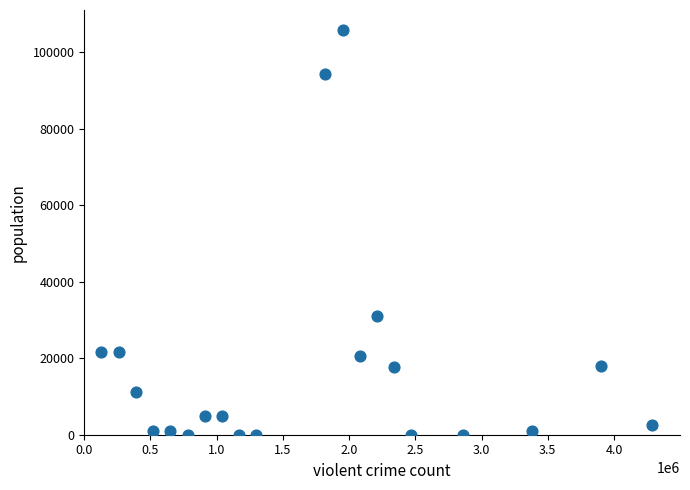

What Y value in the scatter plot is closest to 52879?

31086